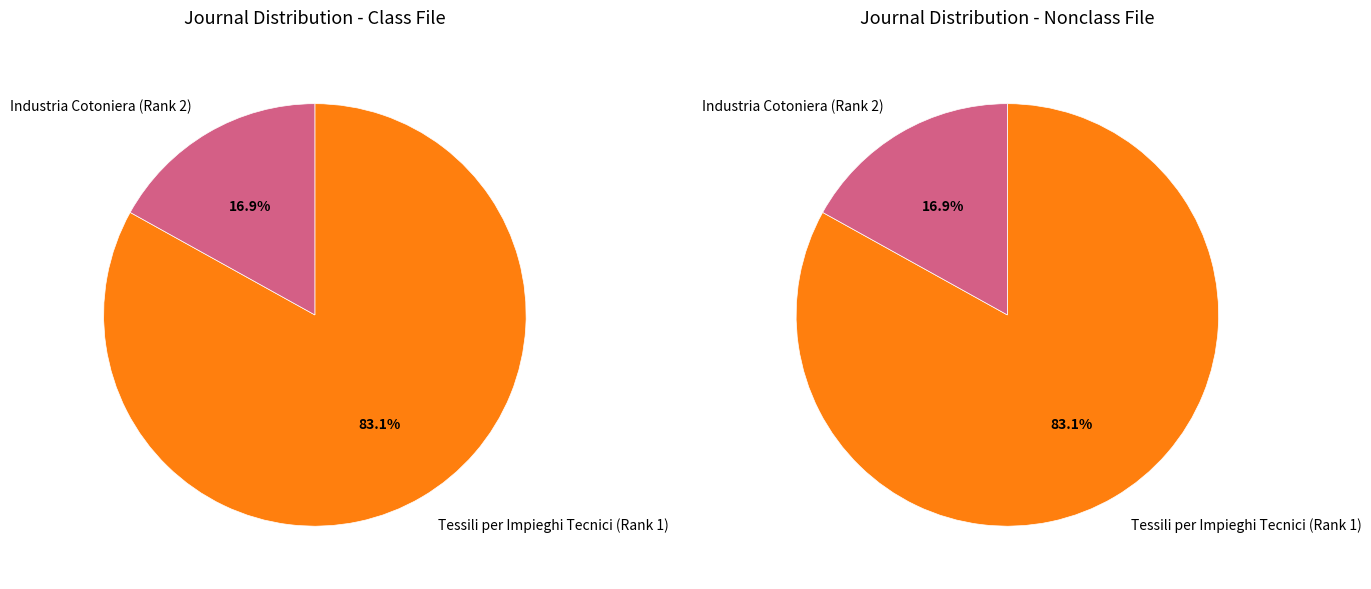

Which has a higher value, Industria Cotoniera (Rank 2) or Tessili per Impieghi Tecnici (Rank 1)?

Tessili per Impieghi Tecnici (Rank 1)